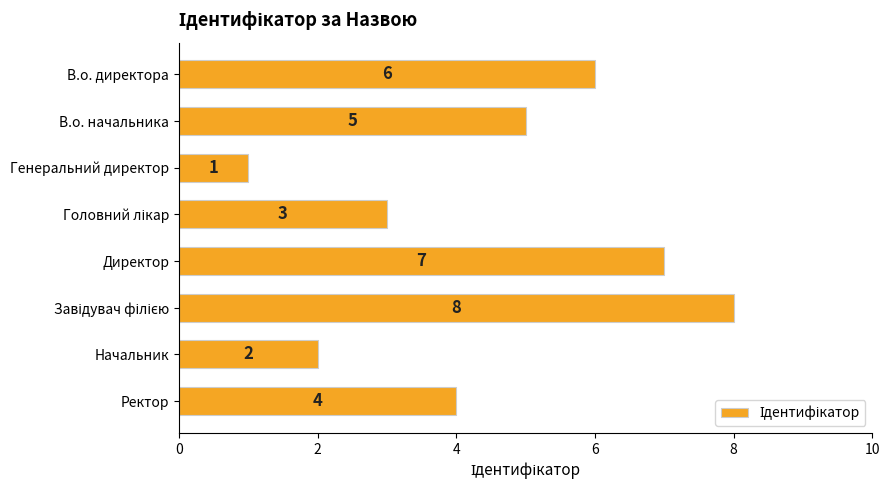

True or false: the data shows 12 at Директор.

False